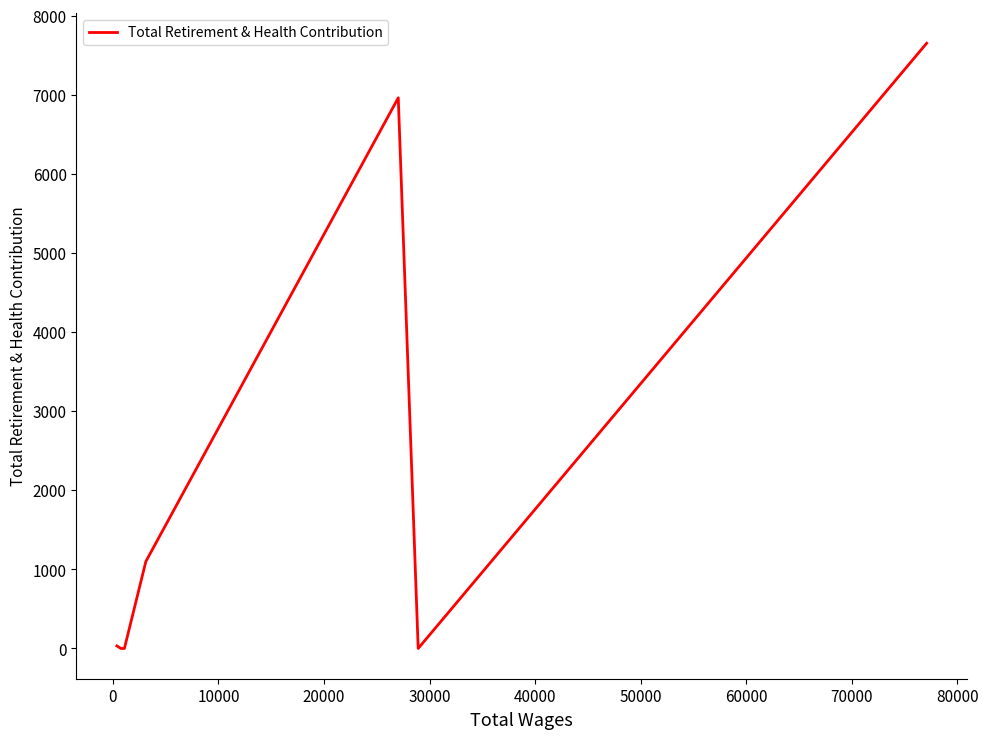

What is the greatest value displayed?

7654